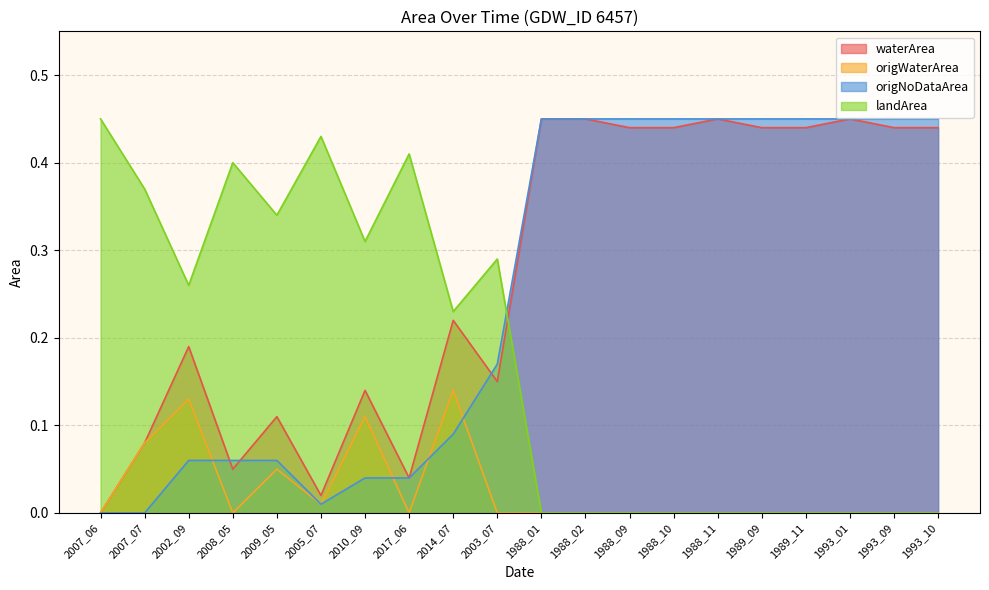

How many data points in origWaterArea are above 0?

6